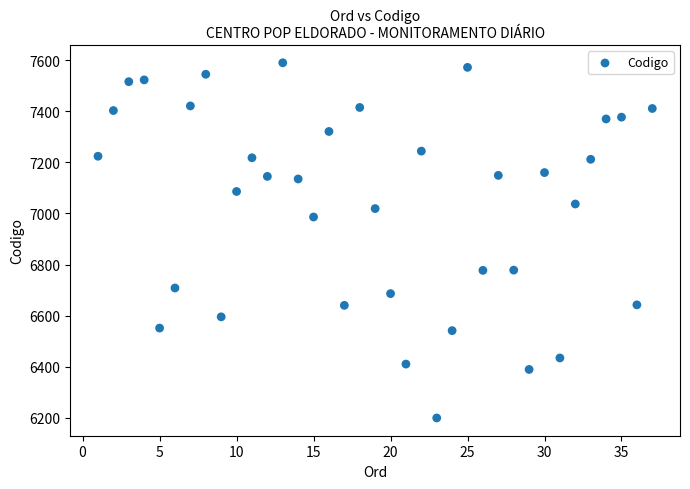

What Y value in the scatter plot is closest to 6894?

6986